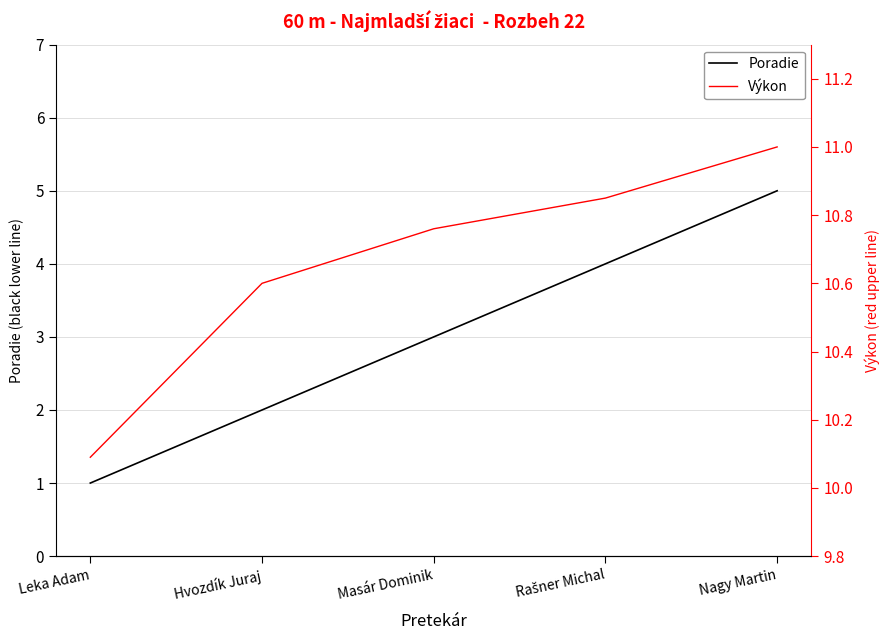

Rank the series by their average value, from lowest to highest.

Poradie, Výkon